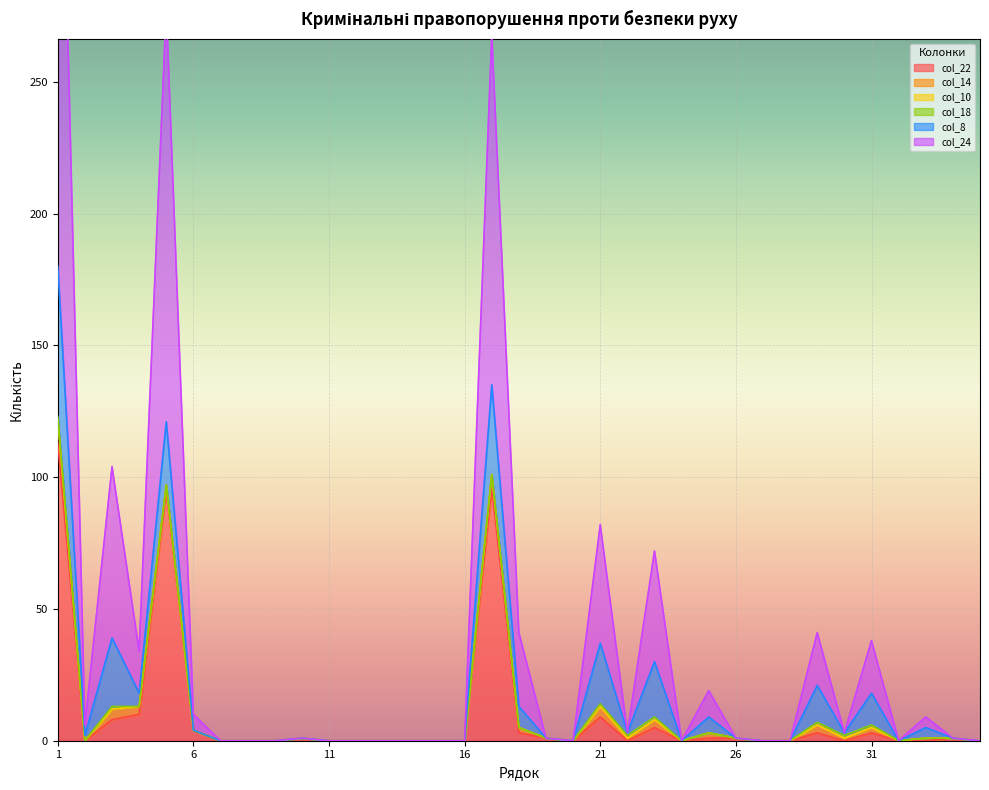

How many lines are shown in the chart?

6